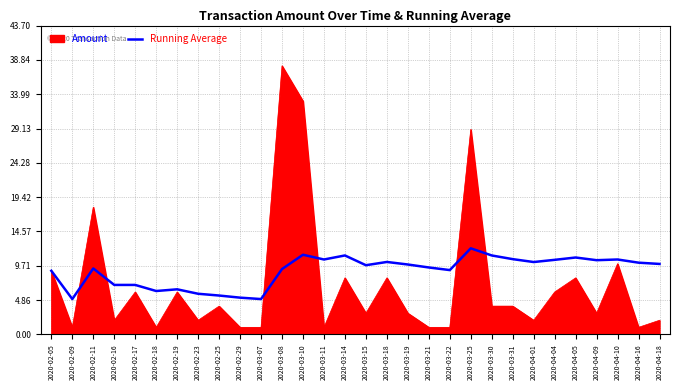

Which series has the widest spread of values?

Amount